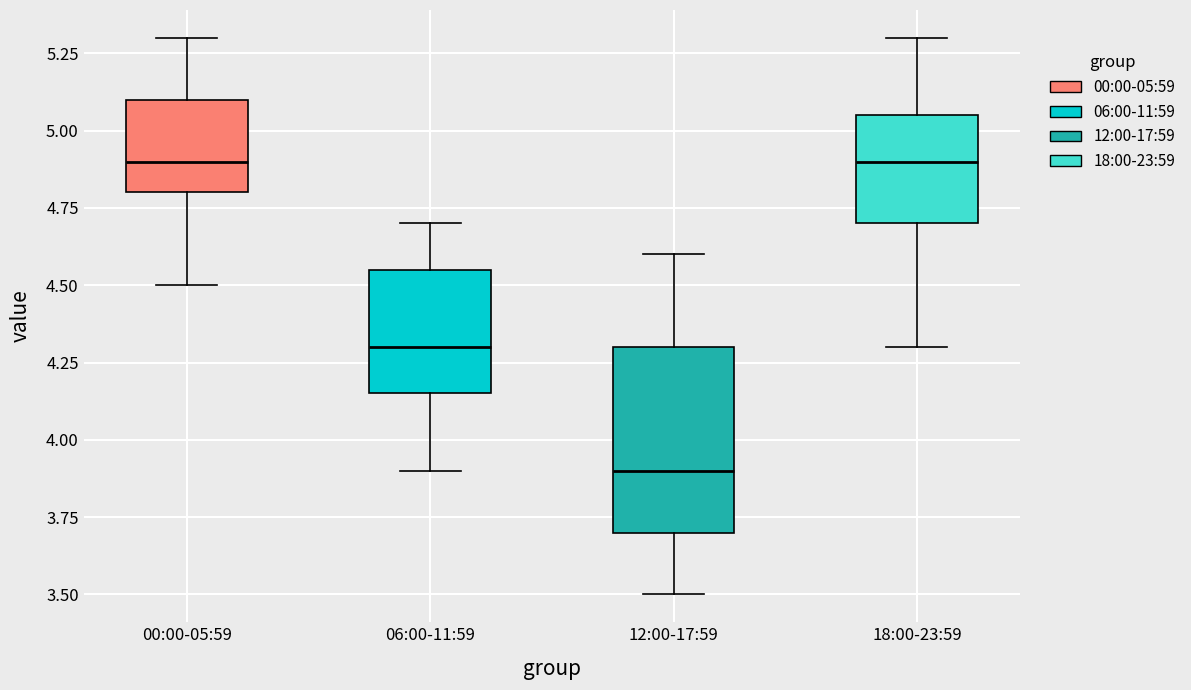

Reading left to right, transcribe this box plot: for each box, give where its median line is, the range the box spans, and where its two whiskers end, as read against the y-axis. The values are not printed on the chart, so give them approximately, as read against the axis.

00:00-05:59: median 4.90, box 4.80 to 5.10, whiskers 4.50 to 5.30
06:00-11:59: median 4.30, box 4.15 to 4.55, whiskers 3.90 to 4.70
12:00-17:59: median 3.90, box 3.70 to 4.30, whiskers 3.50 to 4.60
18:00-23:59: median 4.90, box 4.70 to 5.05, whiskers 4.30 to 5.30